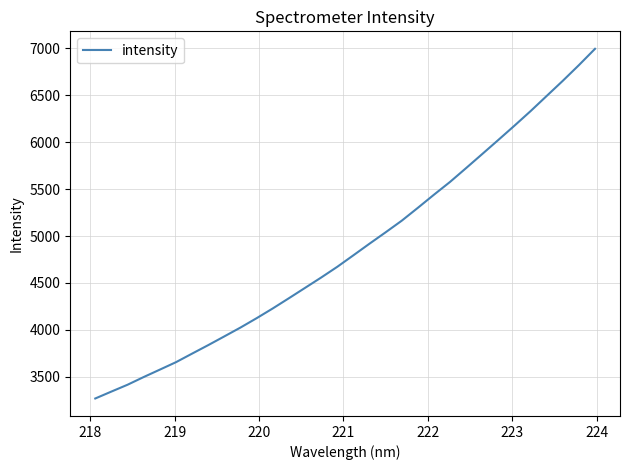

What is the maximum value shown in the chart?

6996.0